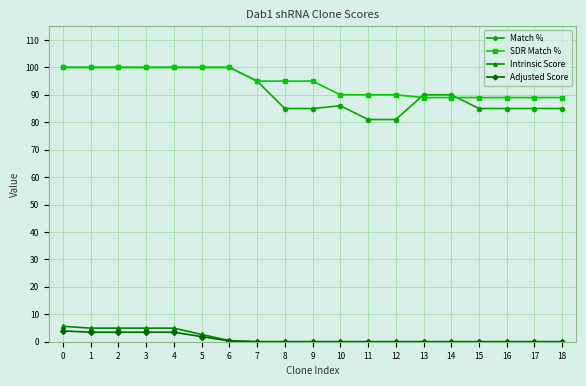

Which series has the widest spread of values?

Match %